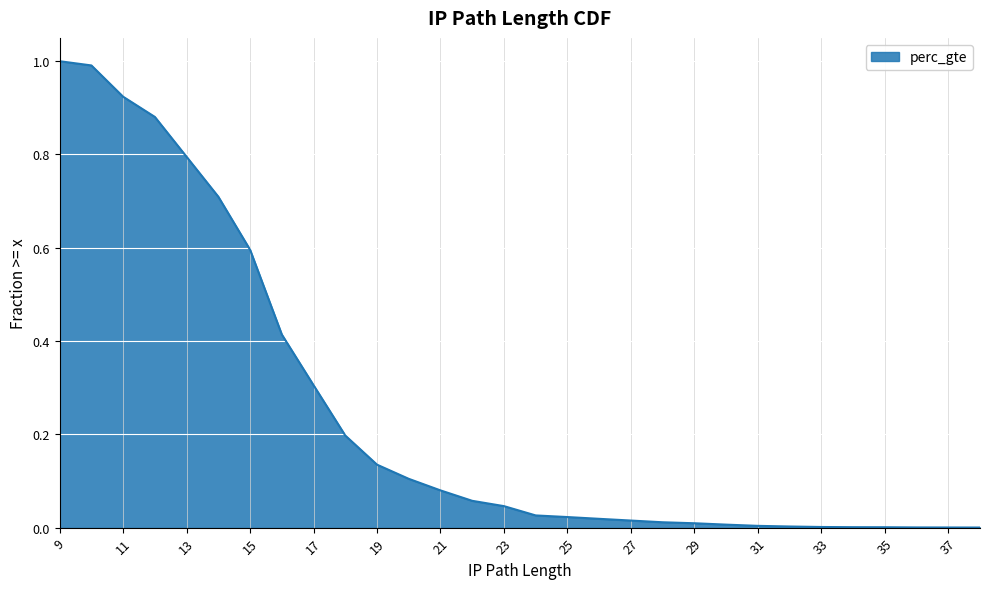

What is the change in value from 14 to 34?

-0.7